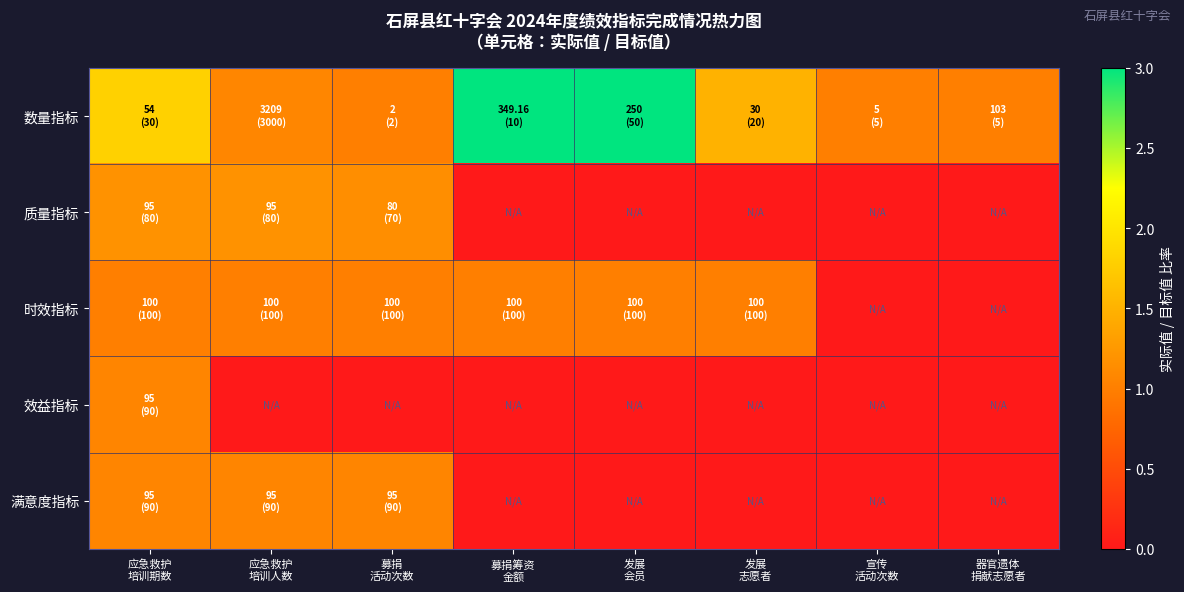

Which series changed the most between 募捐 活动次数 and 发展 会员?

数量指标